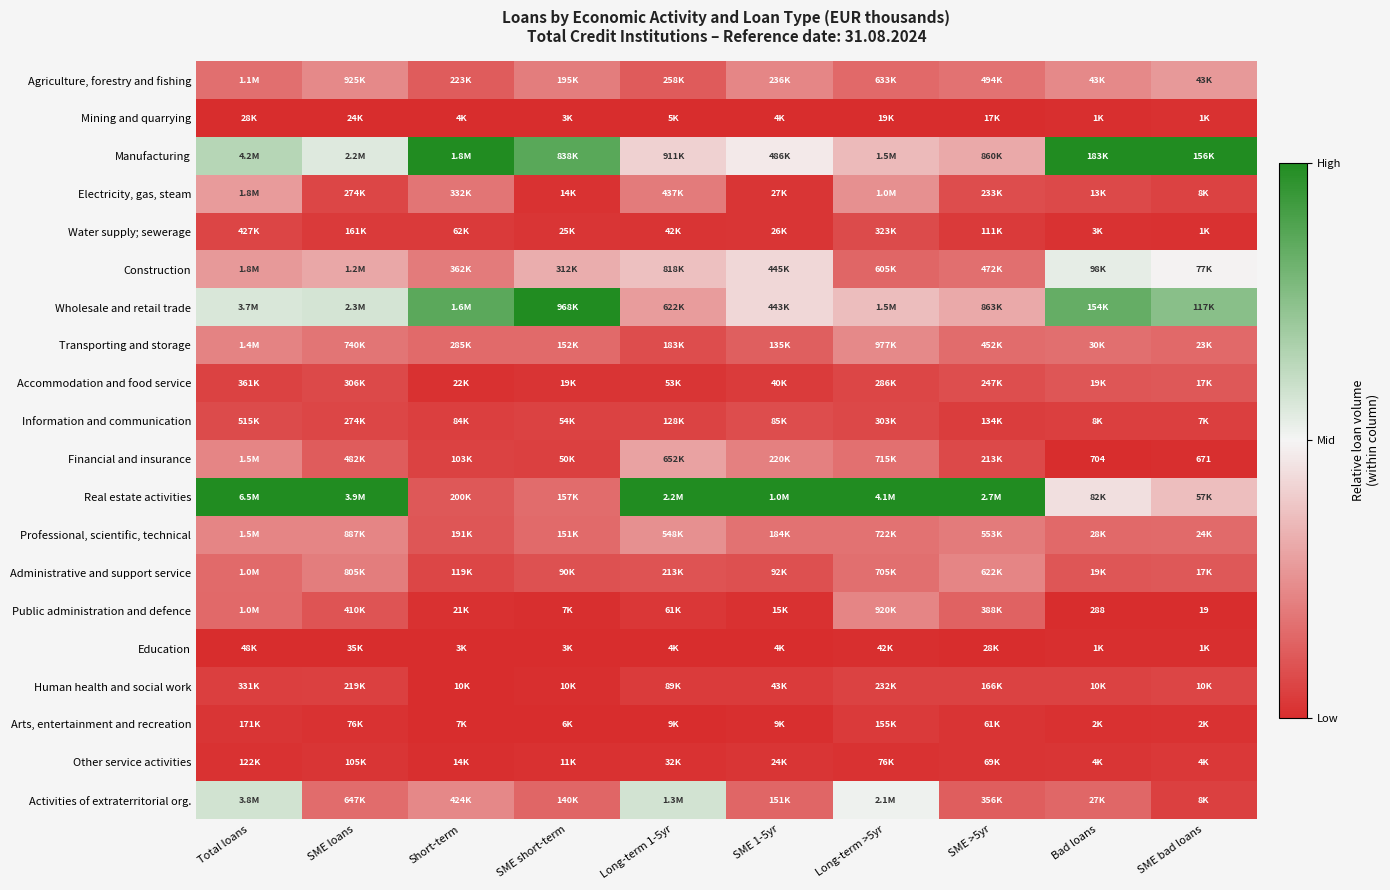

The Accommodation and food service series shows 0.0 at Long-term 1-5yr. True or false?

False